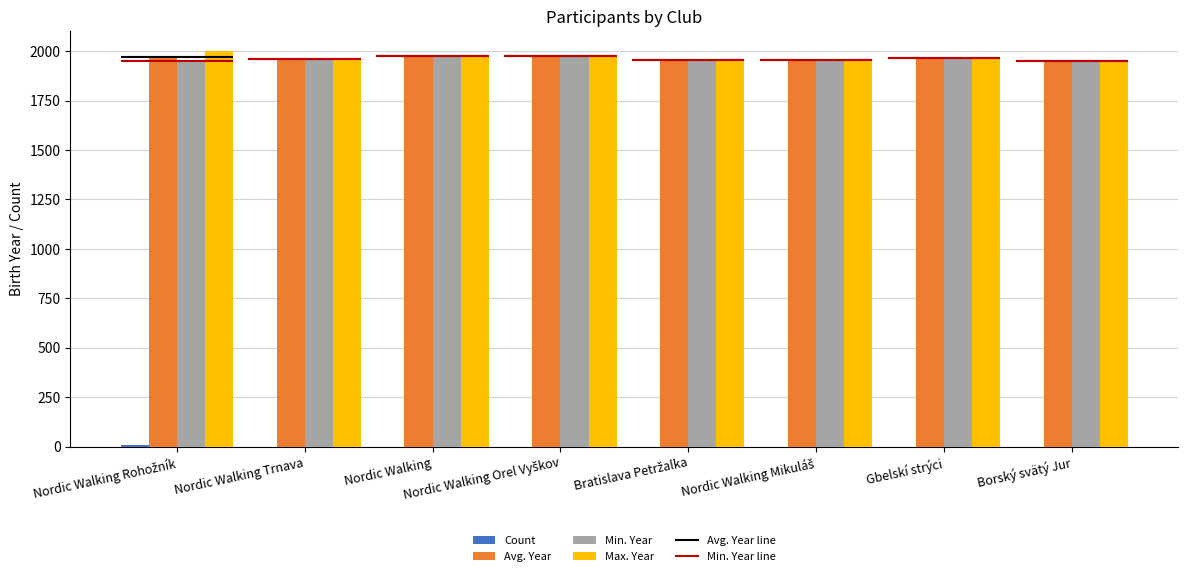

The Count series shows 1 at Nordic Walking Mikuláš. True or false?

False